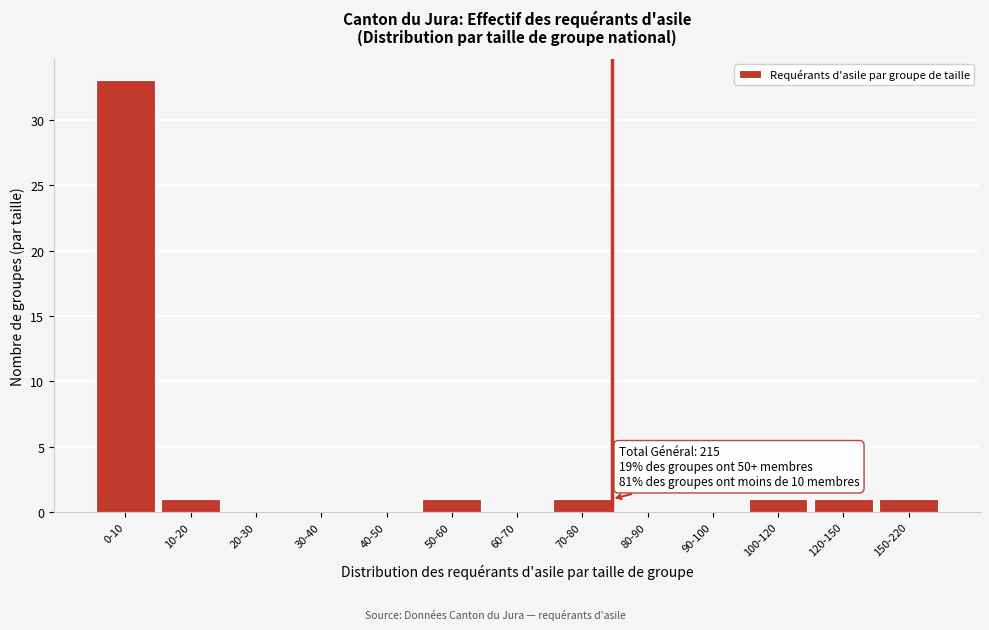

Reading left to right, transcribe all the data shown in this chart.

0-10=33	10-20=1	20-30=0	30-40=0	40-50=0	50-60=1	60-70=0	70-80=1	80-90=0	90-100=0	100-120=1	120-150=1	150-220=1